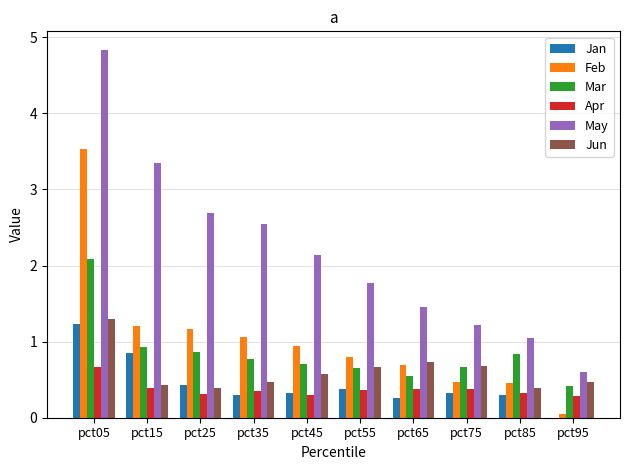

Which series has the largest total across all categories?

May